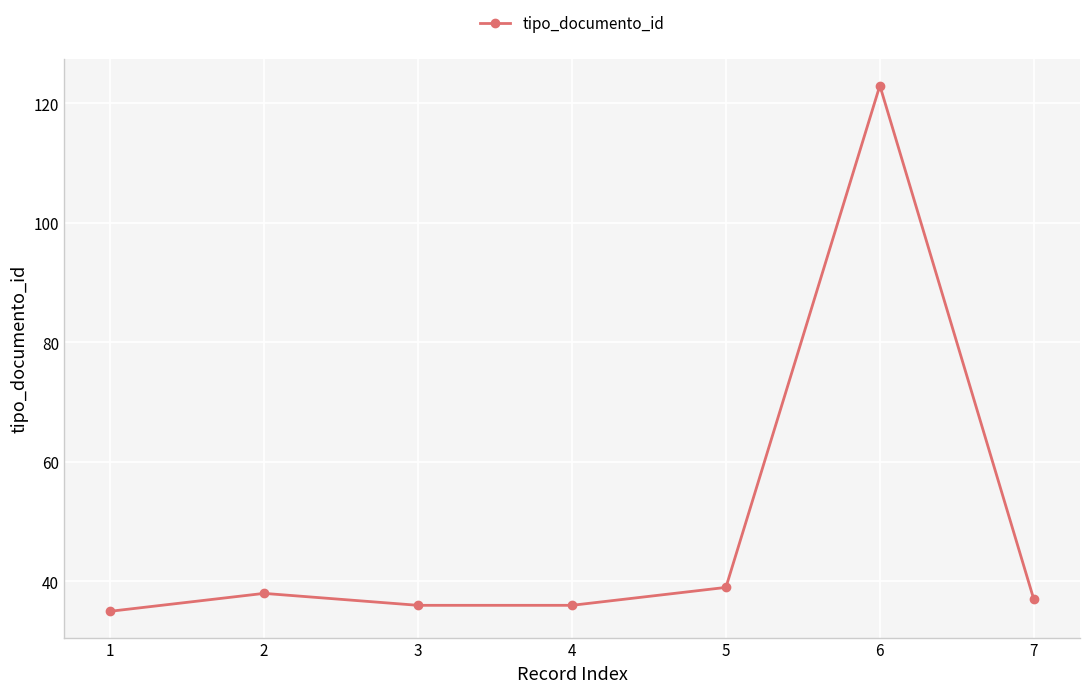

How many lines are shown in the chart?

1